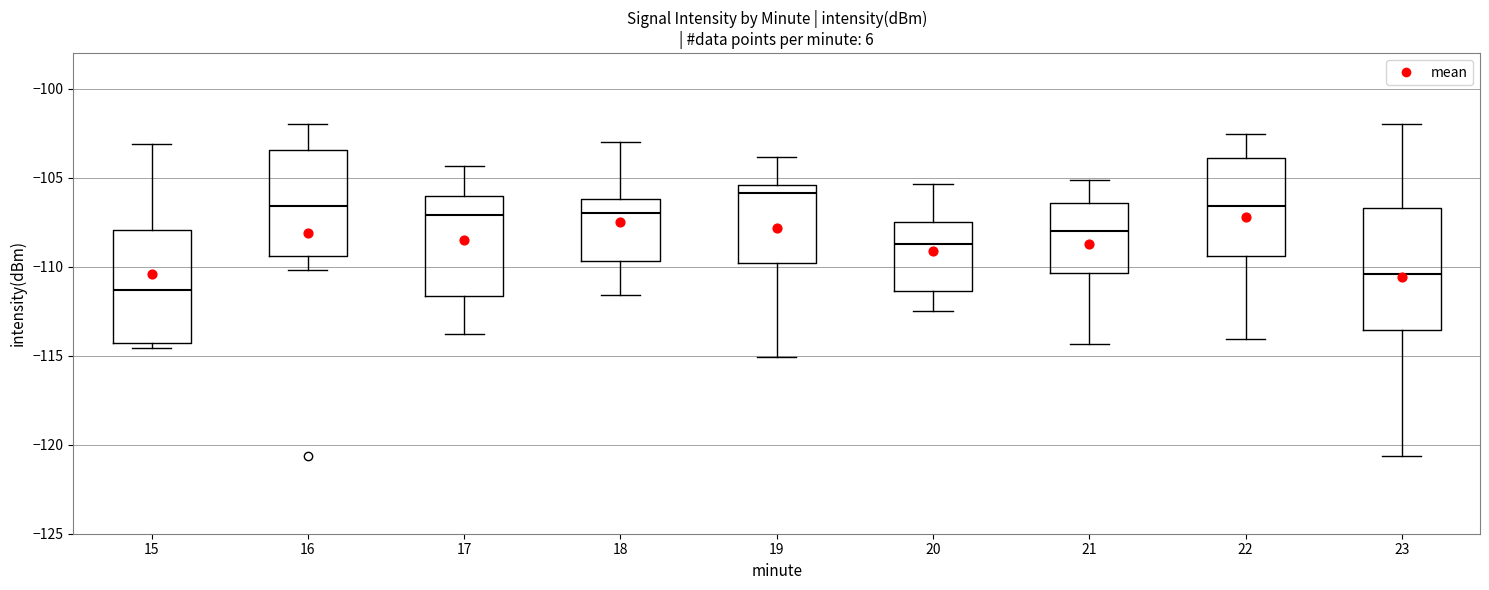

Where is the lower edge of the box at x = 19 on the y-axis? The values are not printed on the chart, so give them approximately, as read against the axis.

-110.0